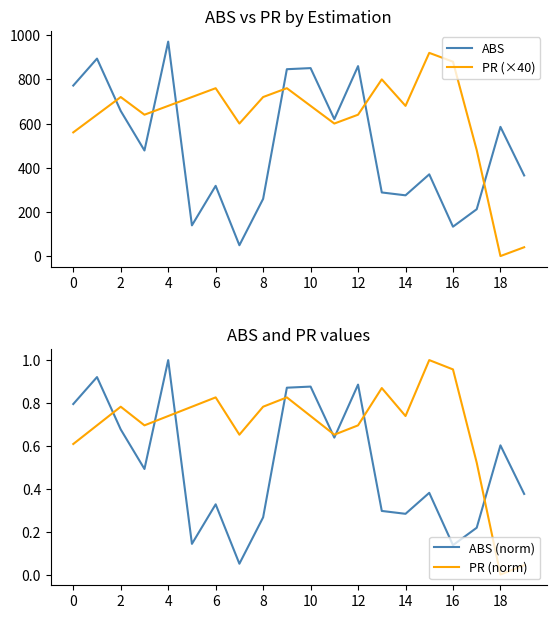

True or false: PR (norm) has more than 2 interior local peaks.

True